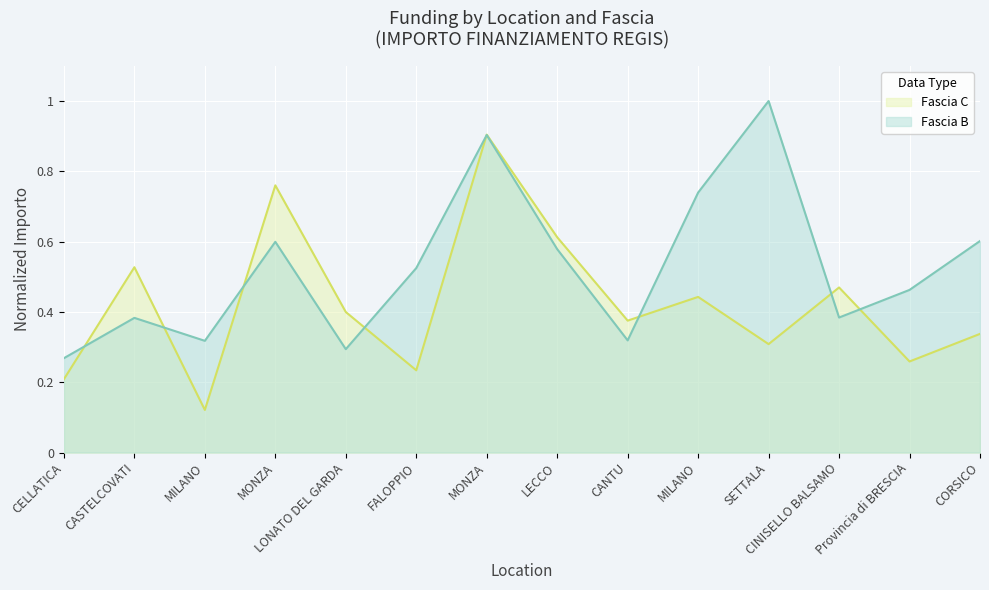

Does the chart display data point markers on the line(s)?

No